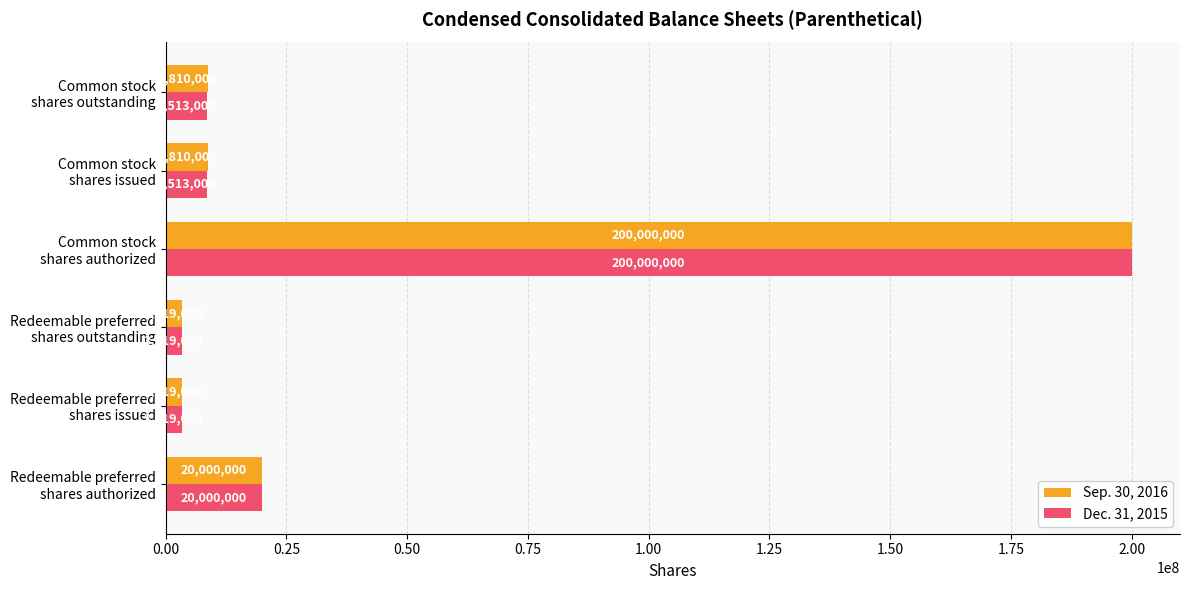

What is the difference between the second highest and second lowest values in the Sep. 30, 2016 series?

16681000